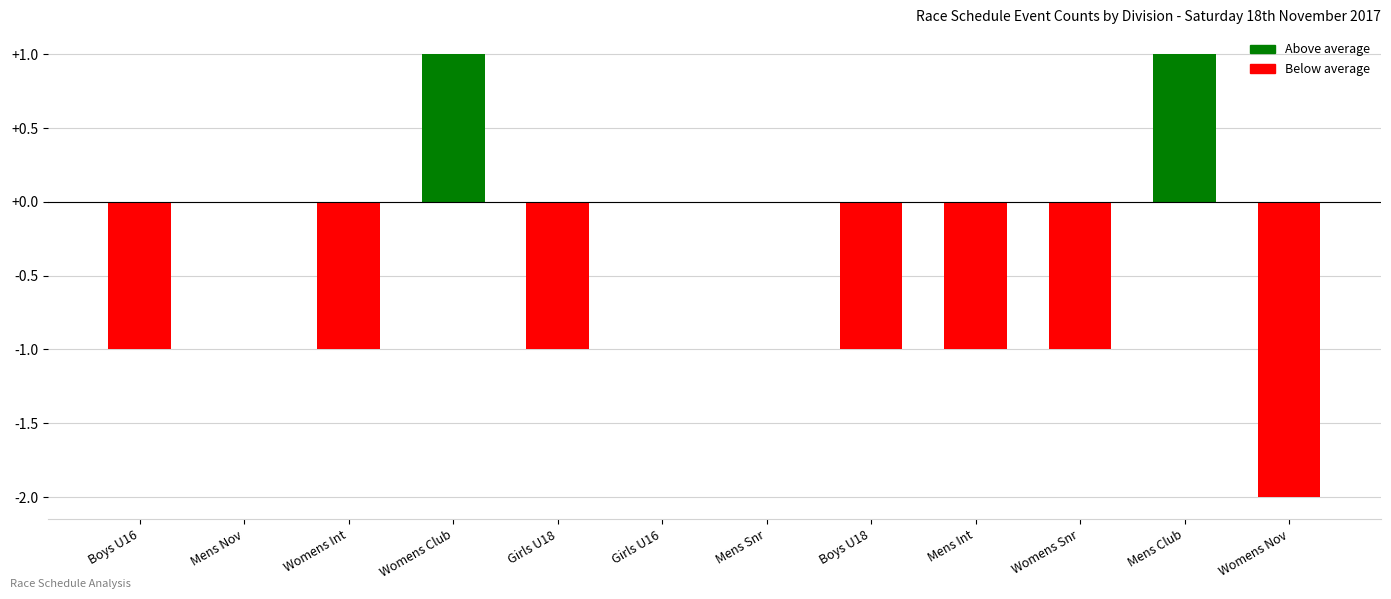

Where does the data first go above -1?

Mens Nov